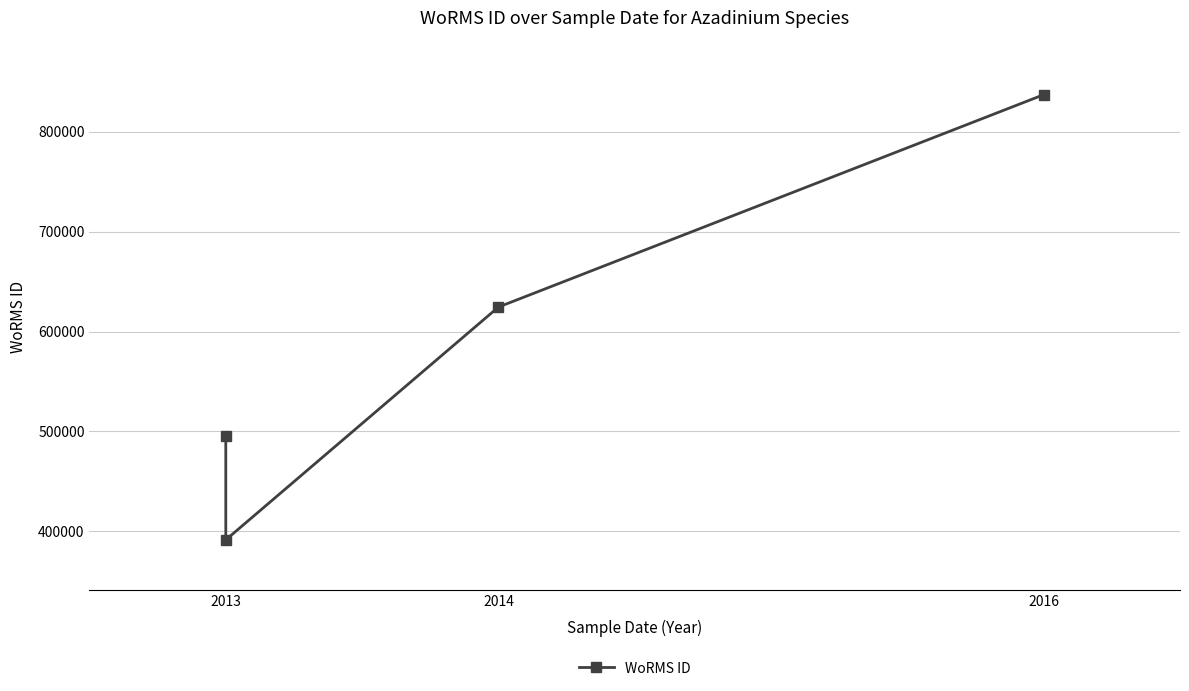

What is the value of the 4th point from the left?

837075